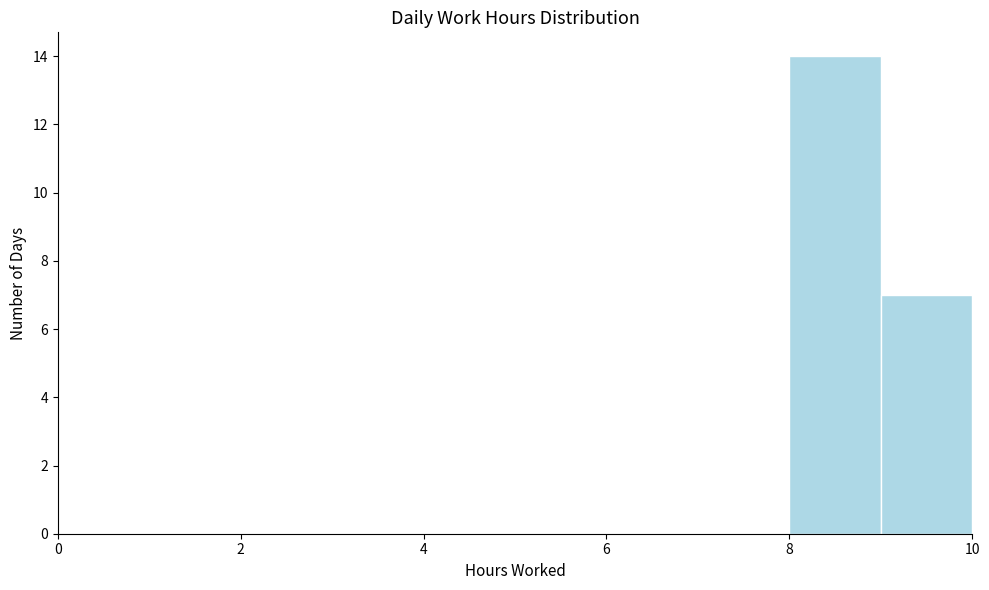

Reading left to right, transcribe this chart: for each bar, give the range it covers on the x-axis and its height. The values are not printed on the chart, so give them approximately, as read against the axis.

0 to 1: 0
1 to 2: 0
2 to 3: 0
3 to 4: 0
4 to 5: 0
5 to 6: 0
6 to 7: 0
7 to 8: 0
8 to 9: 14
9 to 10: 7